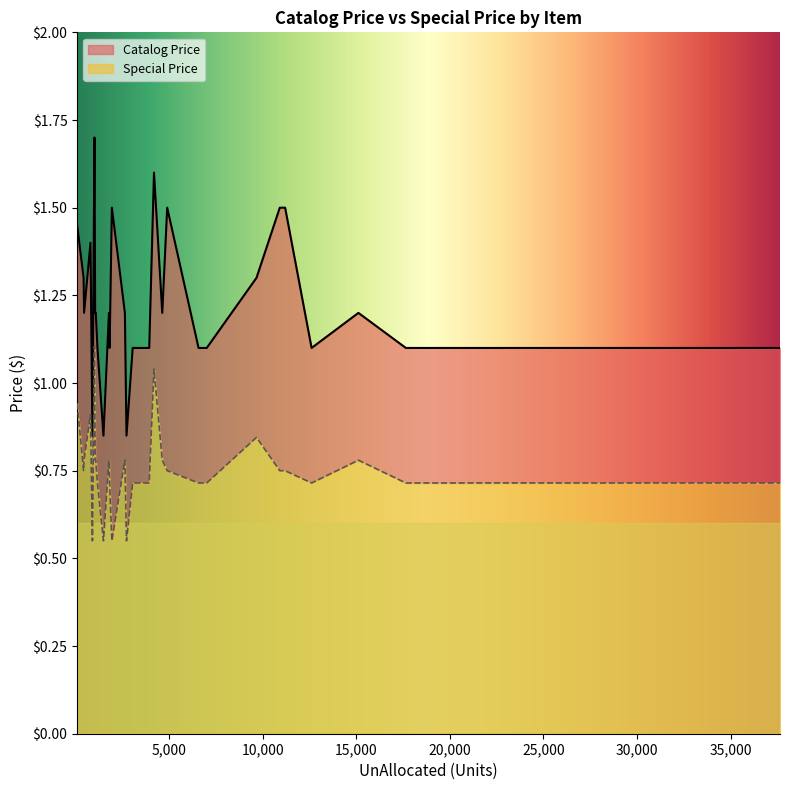

What are all the series names shown in the legend?

Catalog Price, Special Price